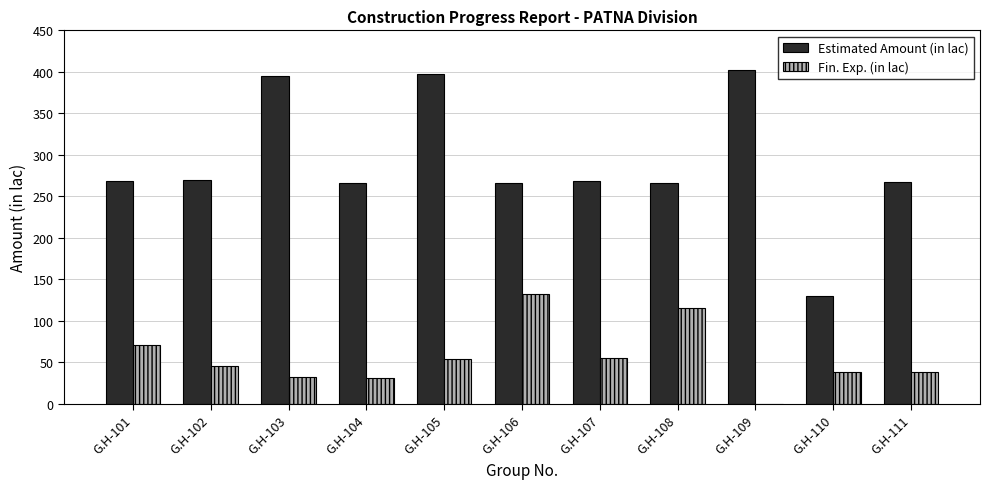

Is the value of Estimated Amount (in lac) at G.H-101 greater than the value of Fin. Exp. (in lac) at G.H-109?

Yes